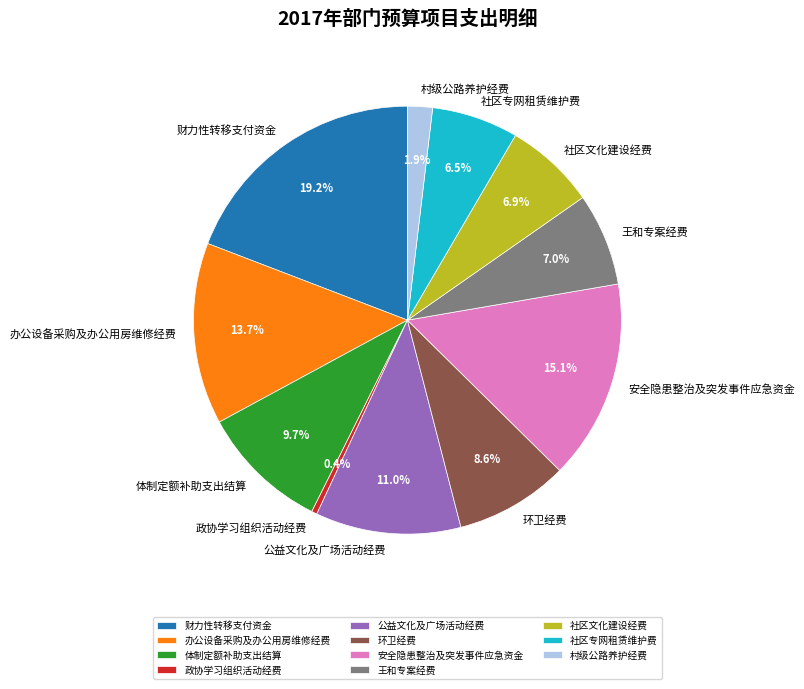

Approximately how many times larger is the value at 王和专案经费 compared to 环卫经费?

0.8